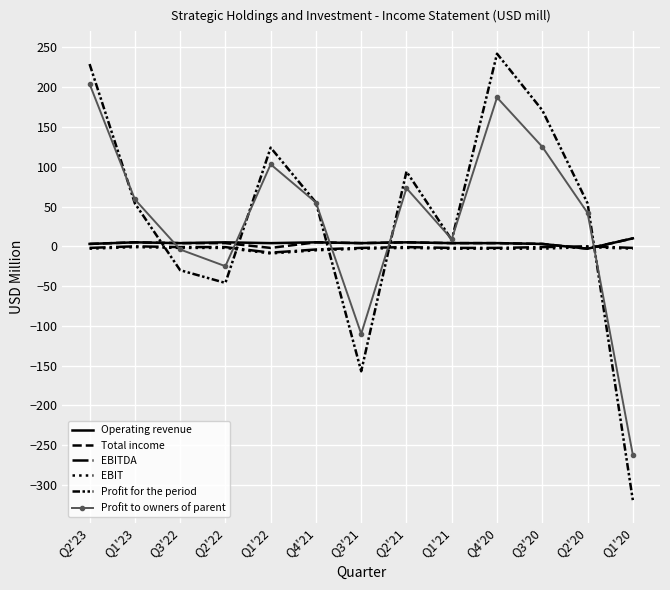

What is the difference between the maximum and minimum values in the Profit for the period series?

561